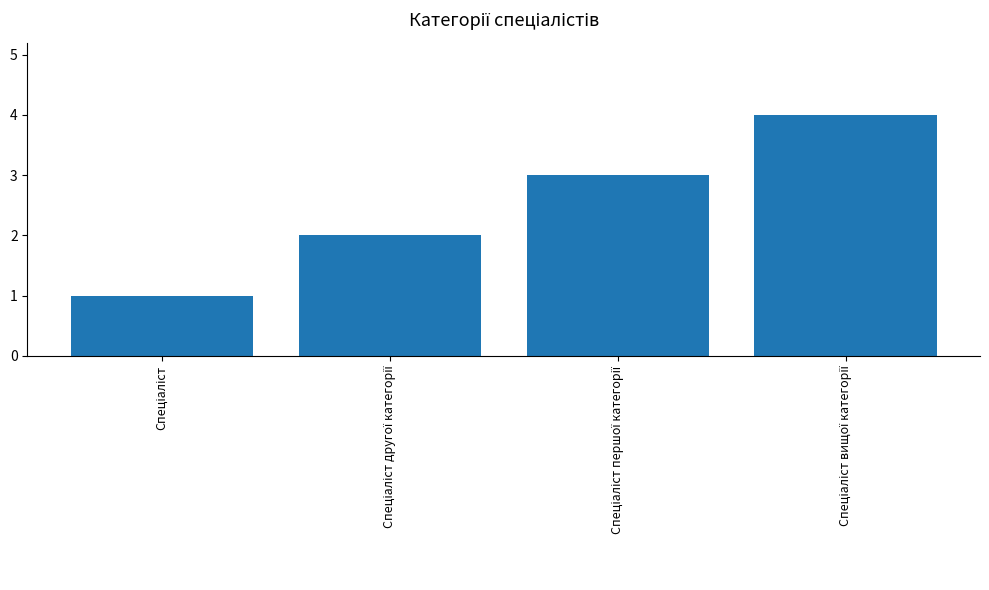

What is the difference between the maximum and minimum values?

3